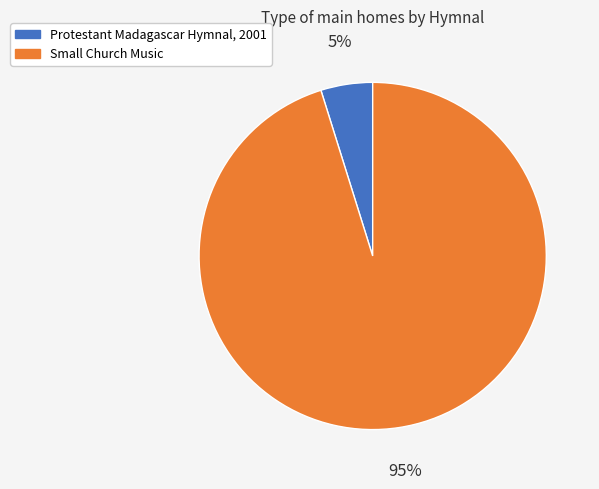

To the nearest percent, what percentage of the pie is Protestant Madagascar Hymnal, 2001?

5%